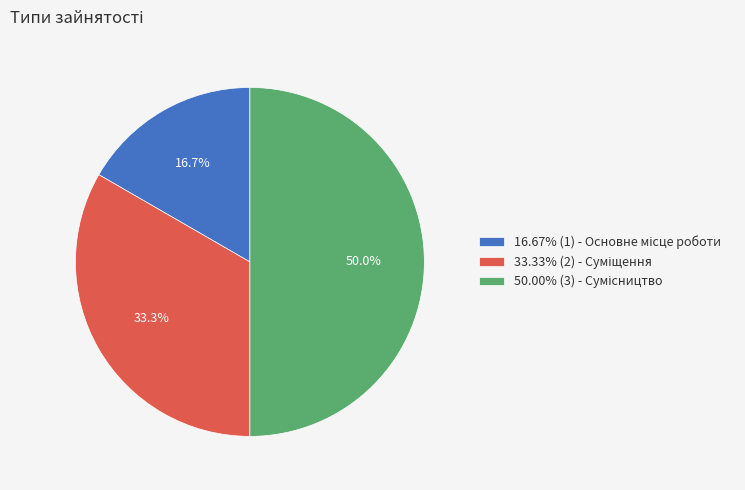

To the nearest percent, what is the difference between the largest and smallest slice percentages?

33%